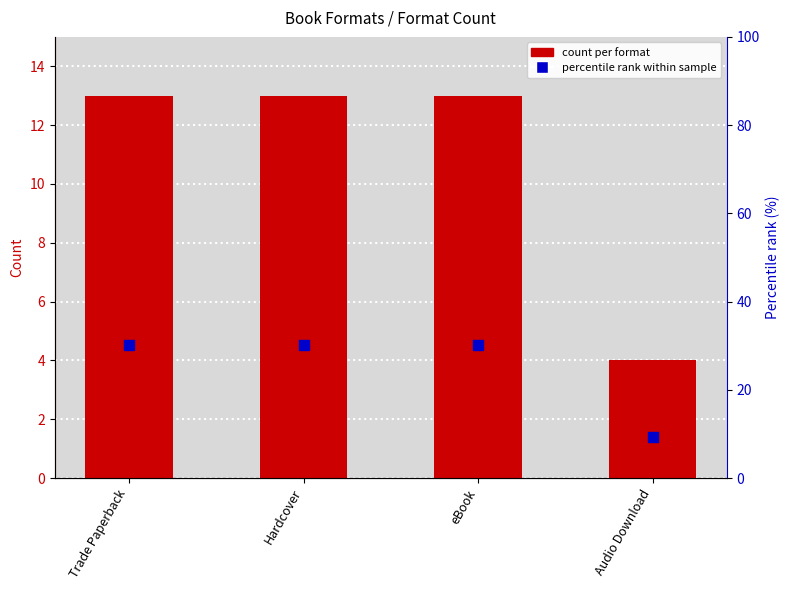

At which category is the sum across all series the highest?

Trade Paperback